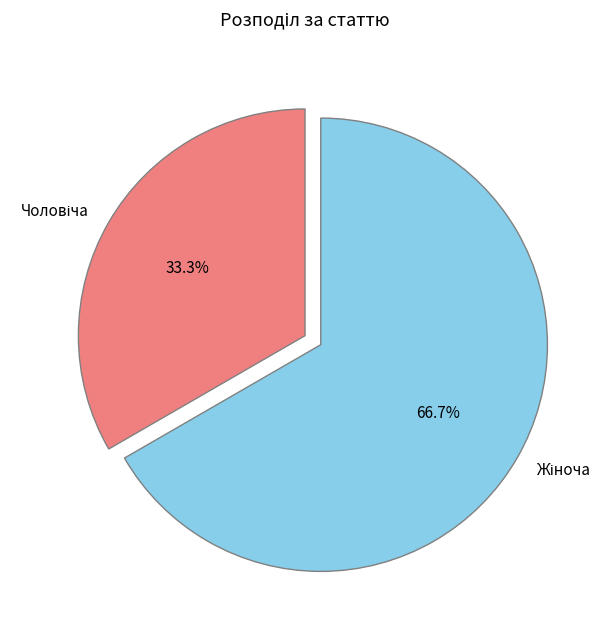

How many segments does this pie chart have?

2